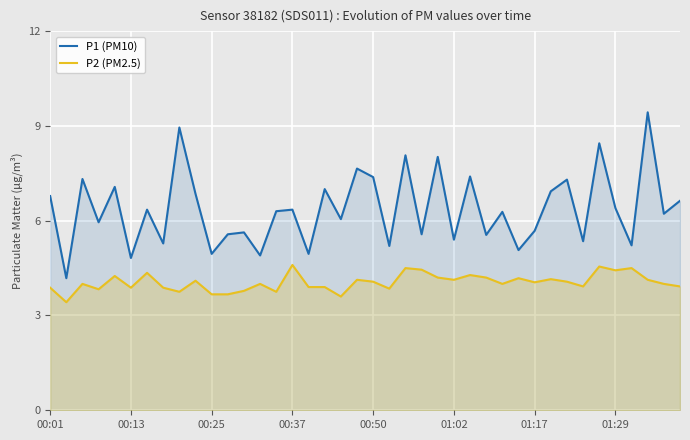

At 01:17, list the series in order from largest to smallest.

P1 (PM10), P2 (PM2.5)